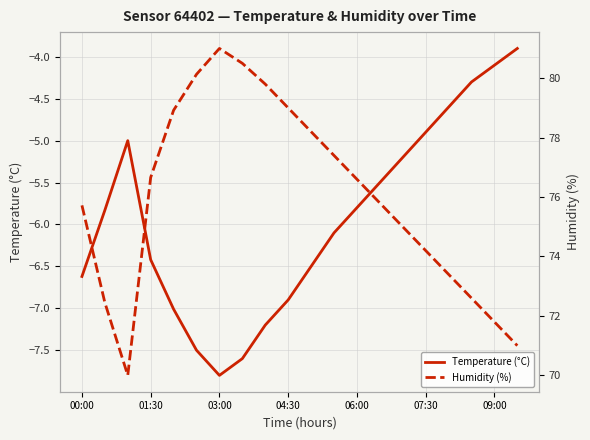

In Temperature (°C), how many points are higher than both neighbors (excluding endpoints)?

1